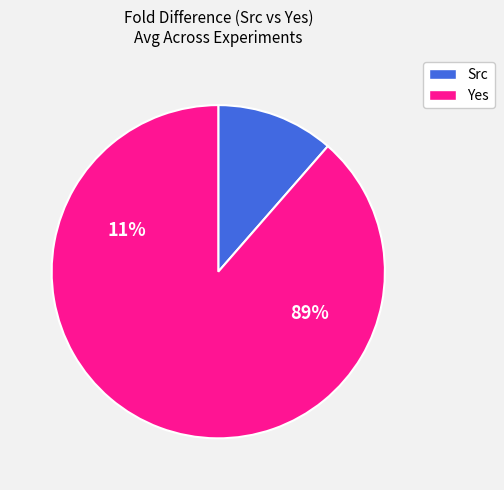

True or false: Experiment 2 accounts for 16% of the total.

False